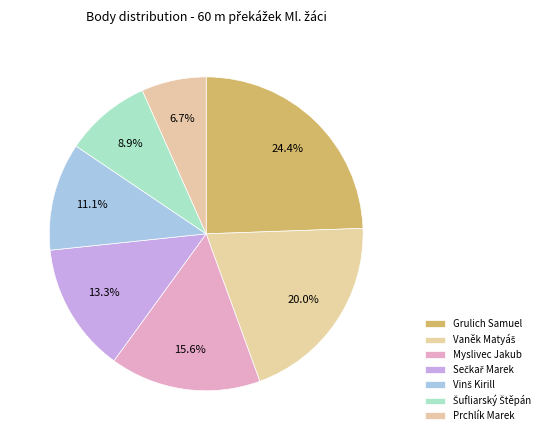

What is the total percentage of Grulich Samuel and Prchlík Marek?

31.1%